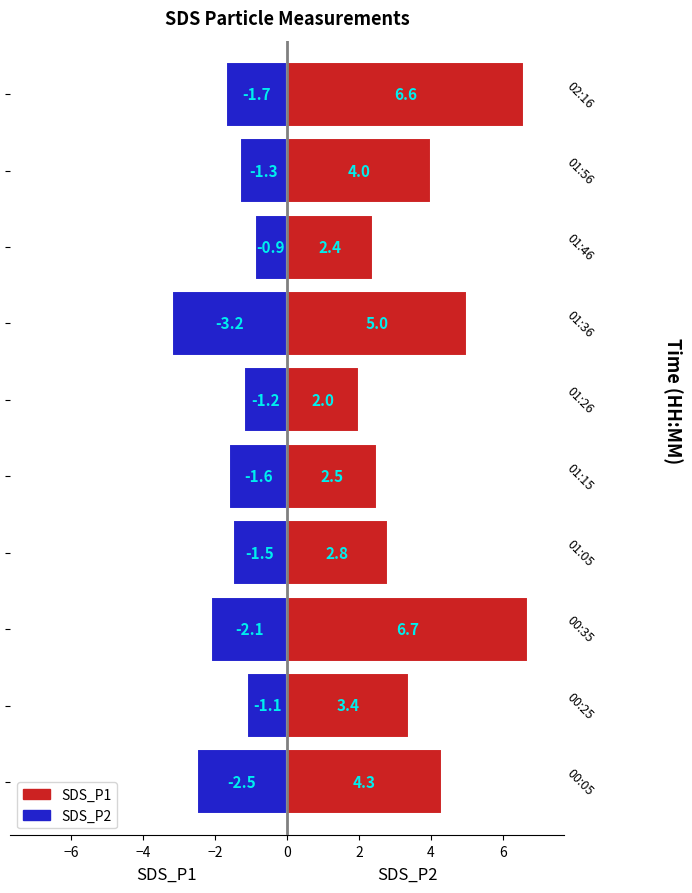

At 0, list the series in order from largest to smallest.

SDS_P1, SDS_P2